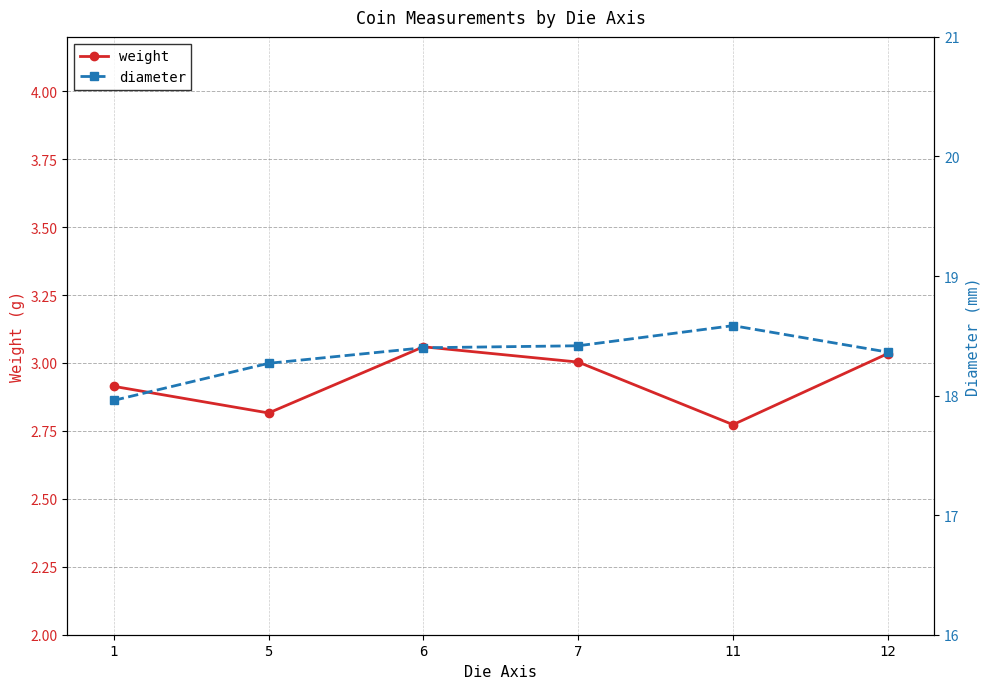

What is the smallest value displayed?

2.8